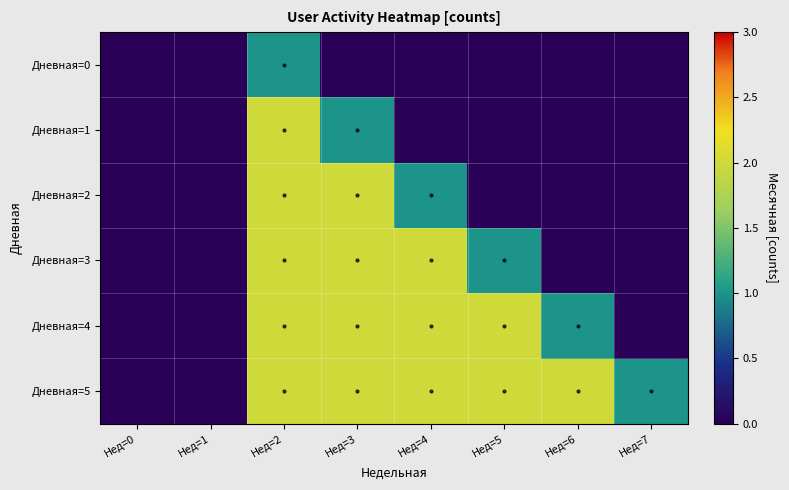

At which category does the chart reach its peak across all series?

Нед=2